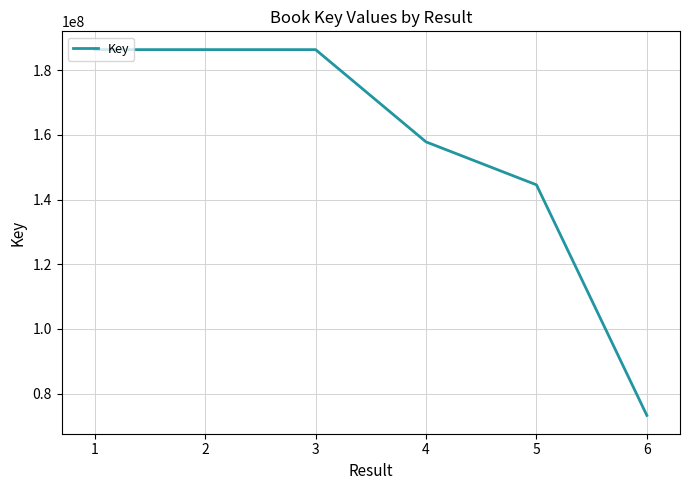

Between 3 and 5, which is larger?

3